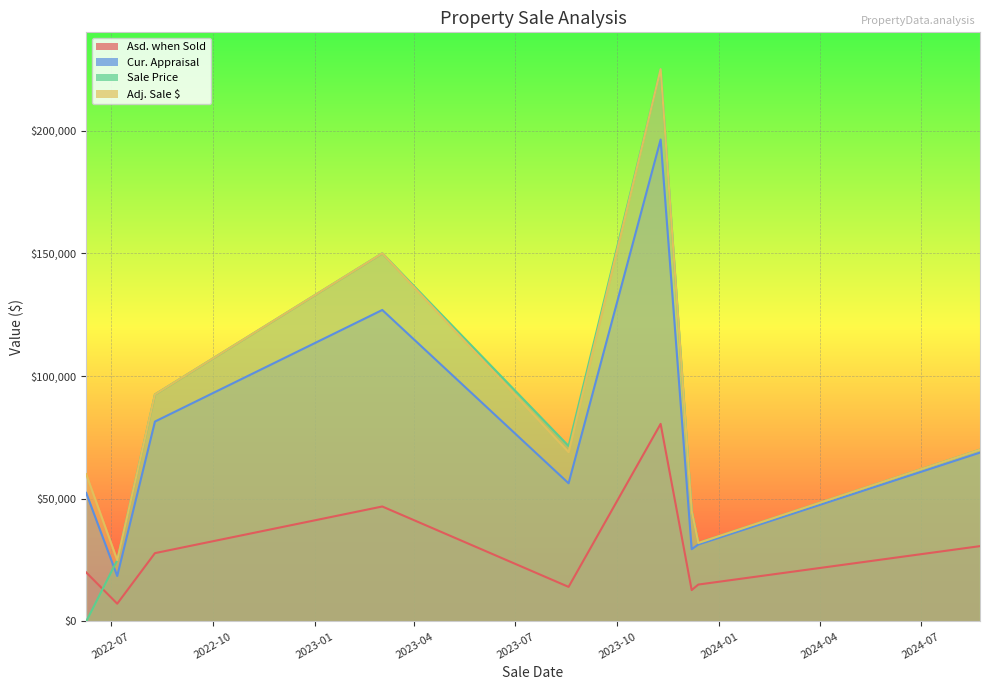

List the labels in order of Cur. Appraisal value, largest first.

2023-11-09, 2023-03-03, 2022-08-10, 2024-08-23, 2023-08-18, 2022-06-09, 2023-12-13, 2023-12-07, 2022-07-07